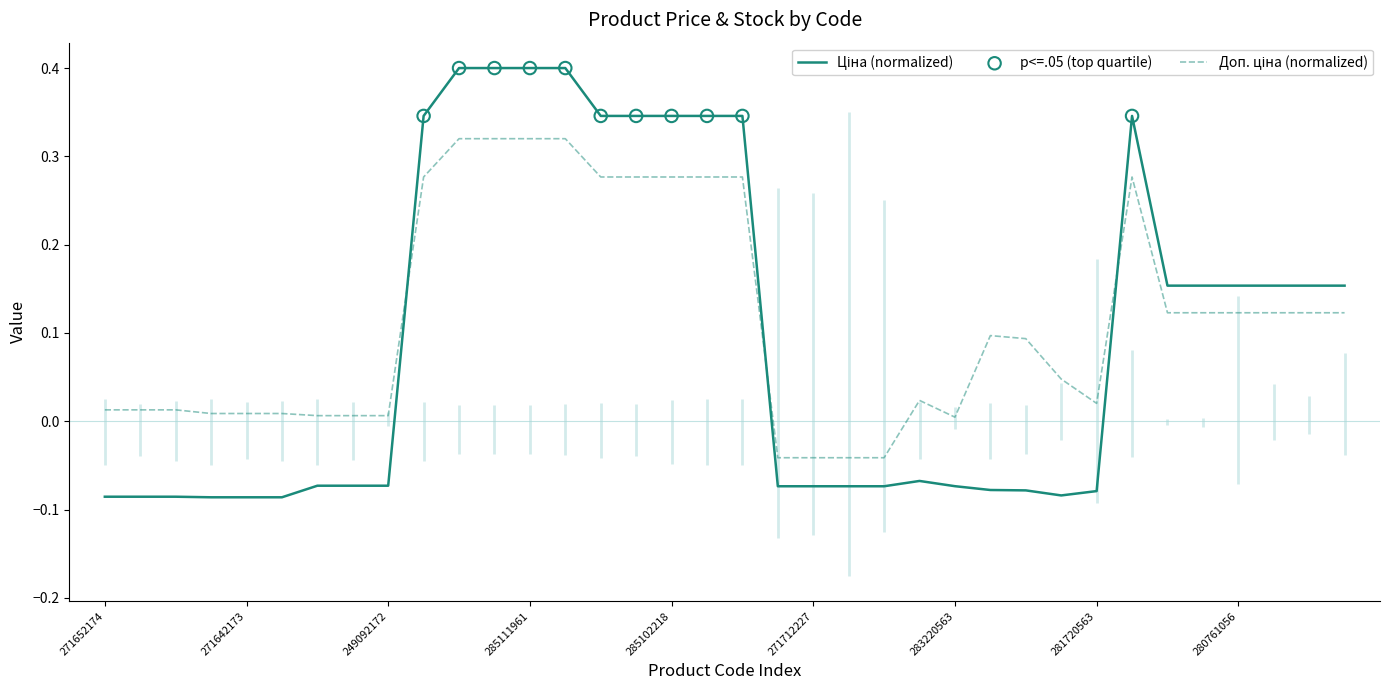

Which series has the largest total across all categories?

Доп. ціна